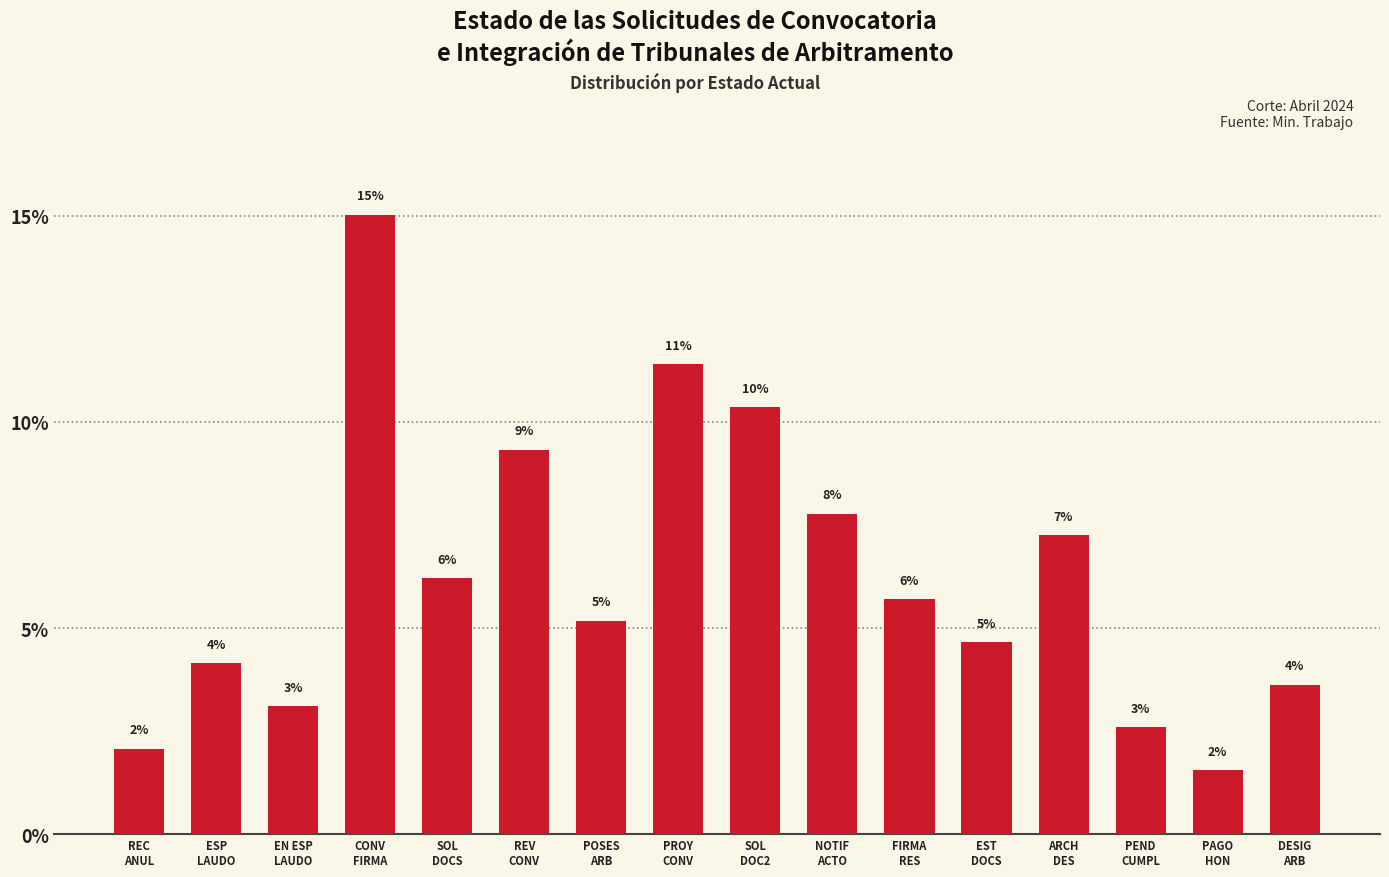

How many bars are there in total?

16